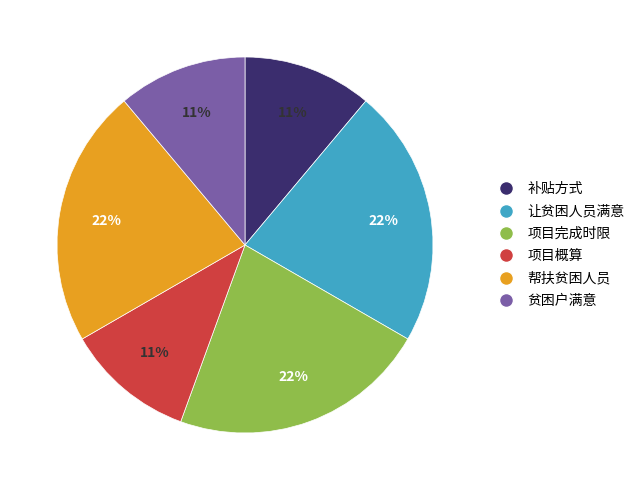

To the nearest percent, what is the combined percentage of 让贫困人员满意 and 项目完成时限?

44%